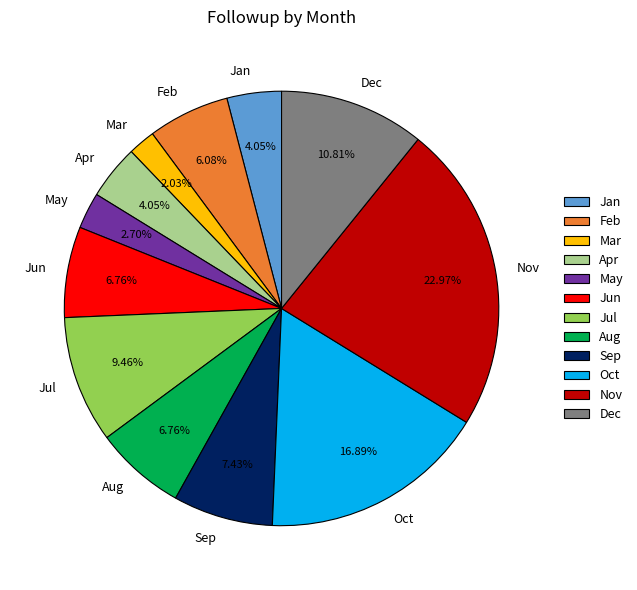

How many slices are in this pie chart?

12